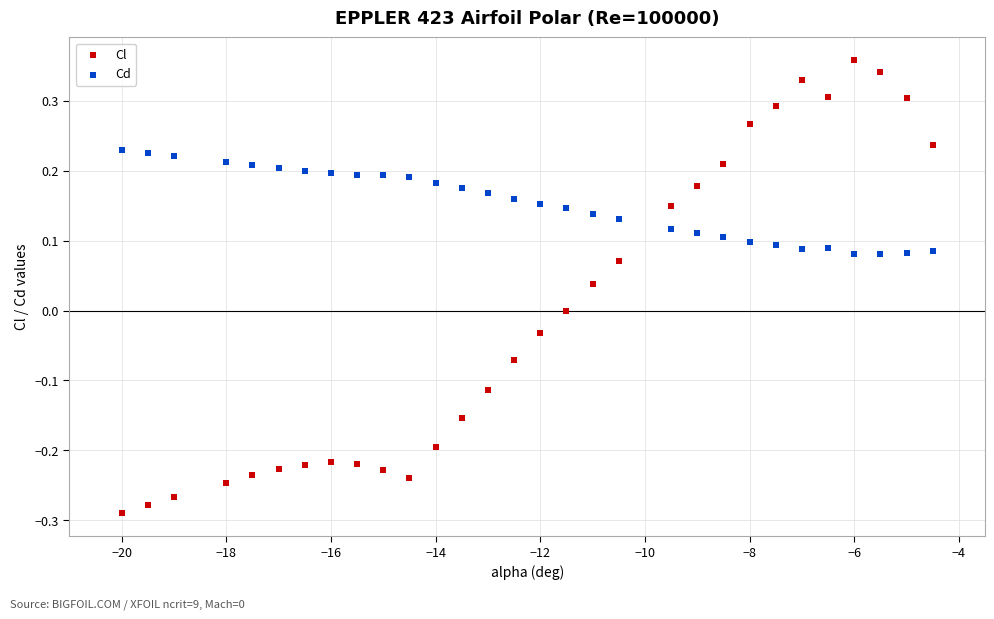

What are all the series names shown in the legend?

Cl, Cd